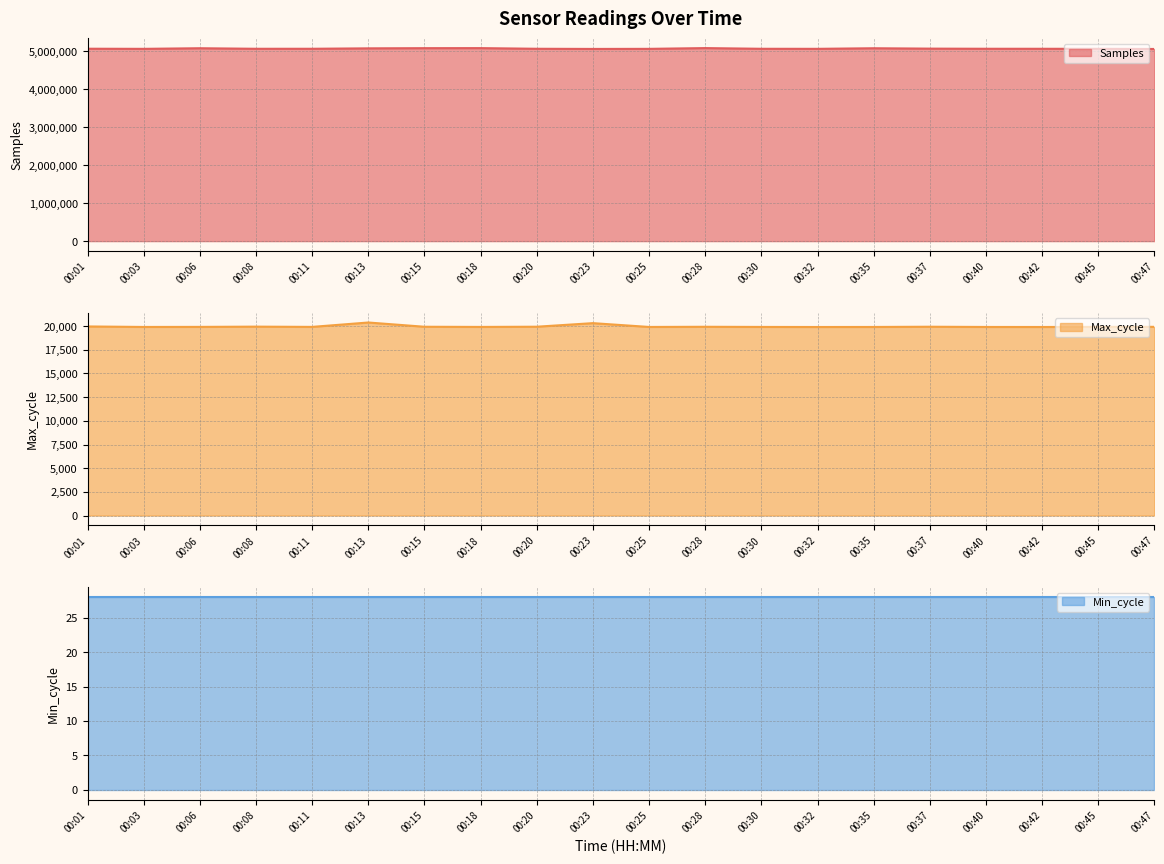

True or false: Min_cycle line has more than 1 interior local peaks.

False